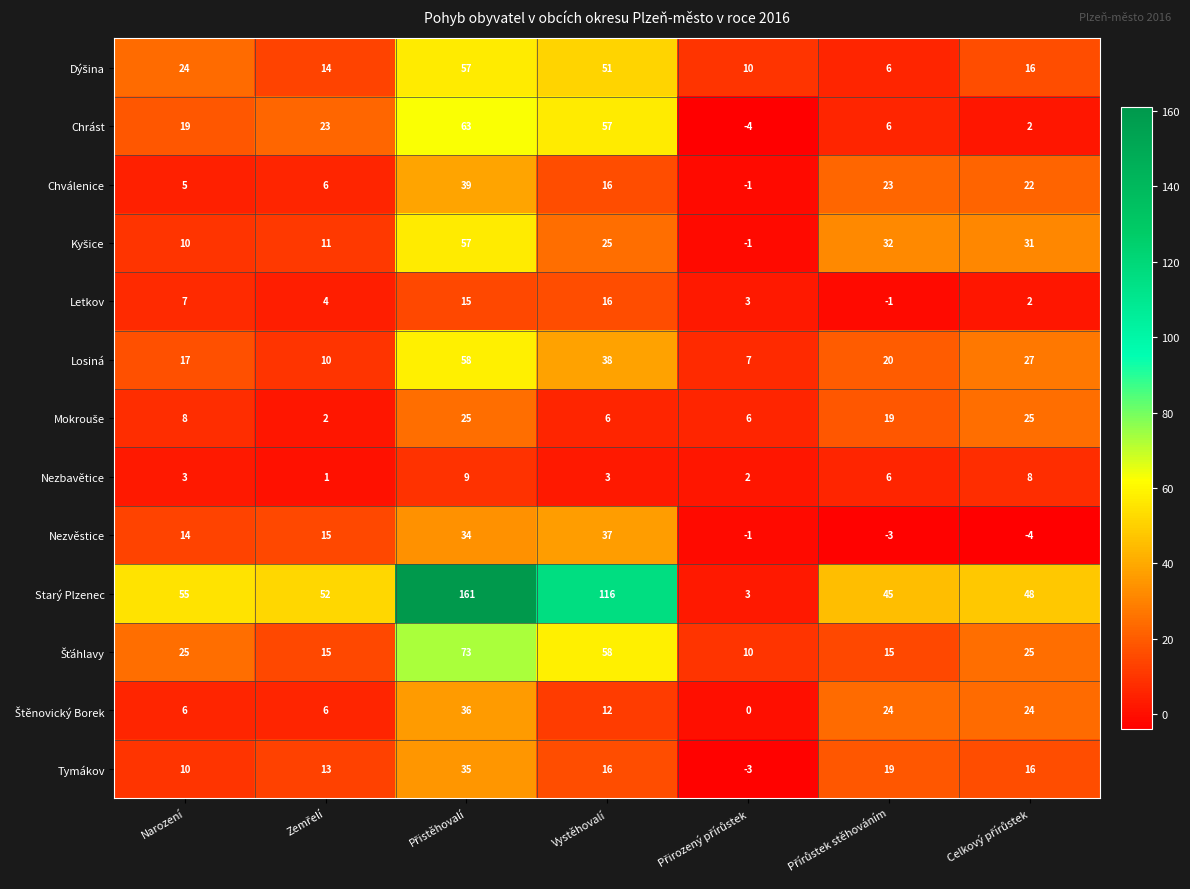

Which series has the largest total across all categories?

Starý Plzenec